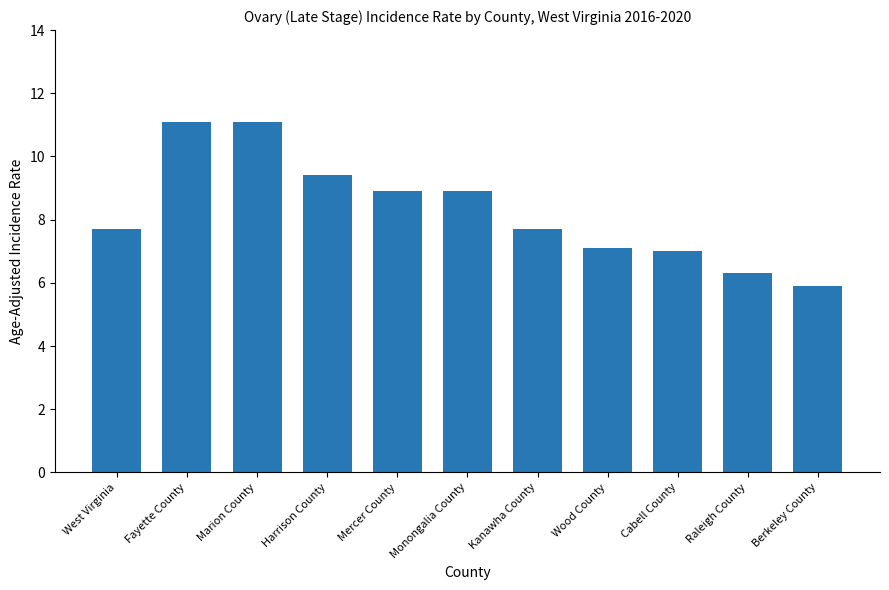

What is the sum of the values at Fayette County and Wood County?

18.2